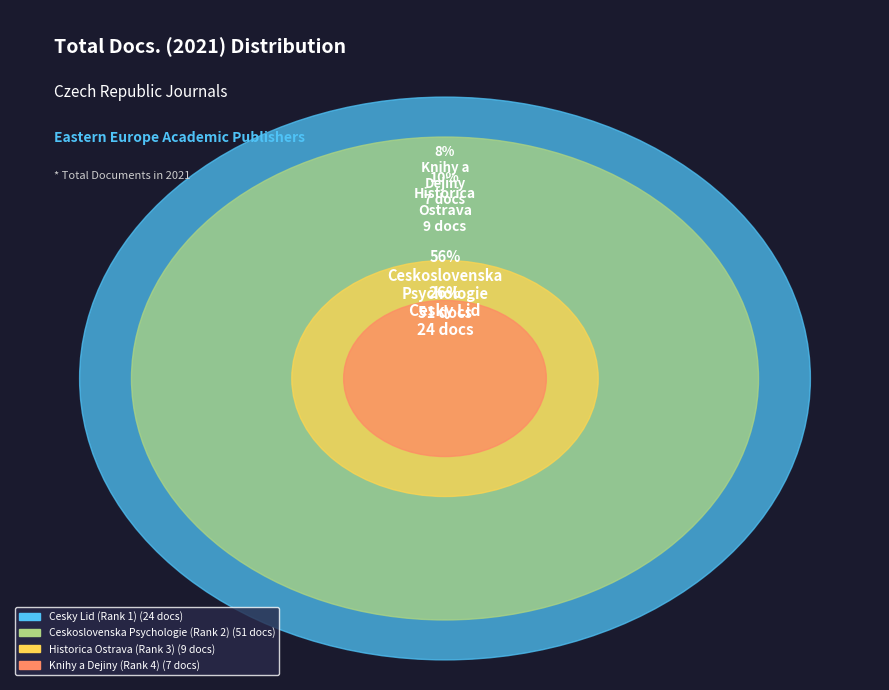

Is the sum of Ceskoslovenska Psychologie (Rank 2) and Knihy a Dejiny (Rank 4) greater than half?

Yes